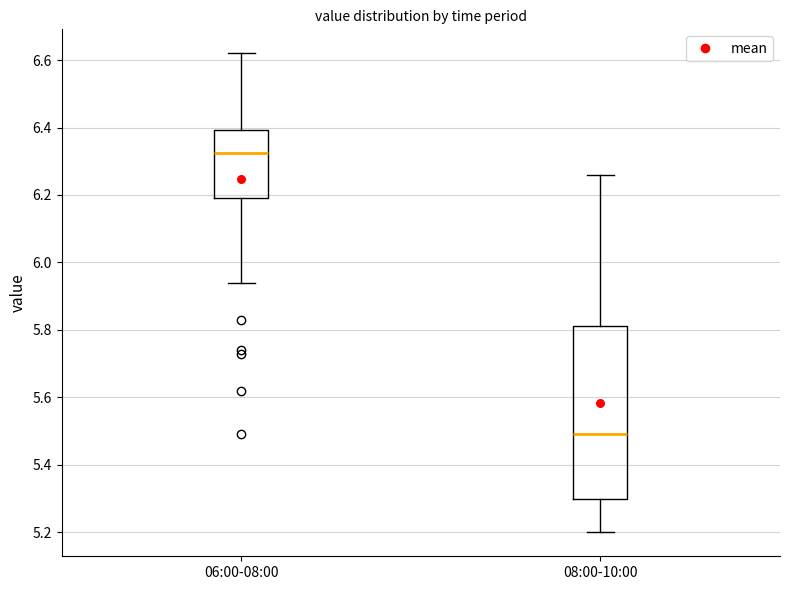

Reading left to right, read every box against the y-axis: the position of its median line, the range the box covers, and the ends of its whiskers. The values are not printed on the chart, so give them approximately, as read against the axis.

06:00-08:00: median 6.32, box 6.20 to 6.40, whiskers 5.94 to 6.62
08:00-10:00: median 5.50, box 5.30 to 5.82, whiskers 5.20 to 6.26